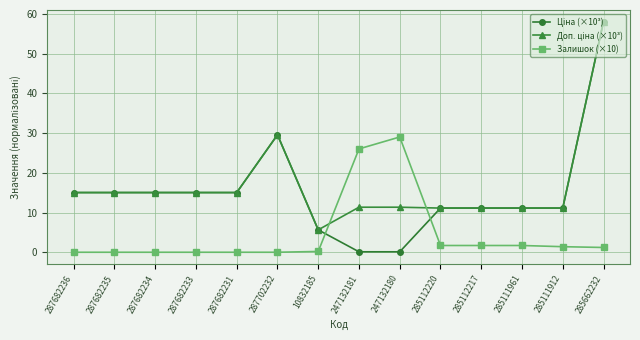

How many values in the Залишок (×10) series exceed 1?

7